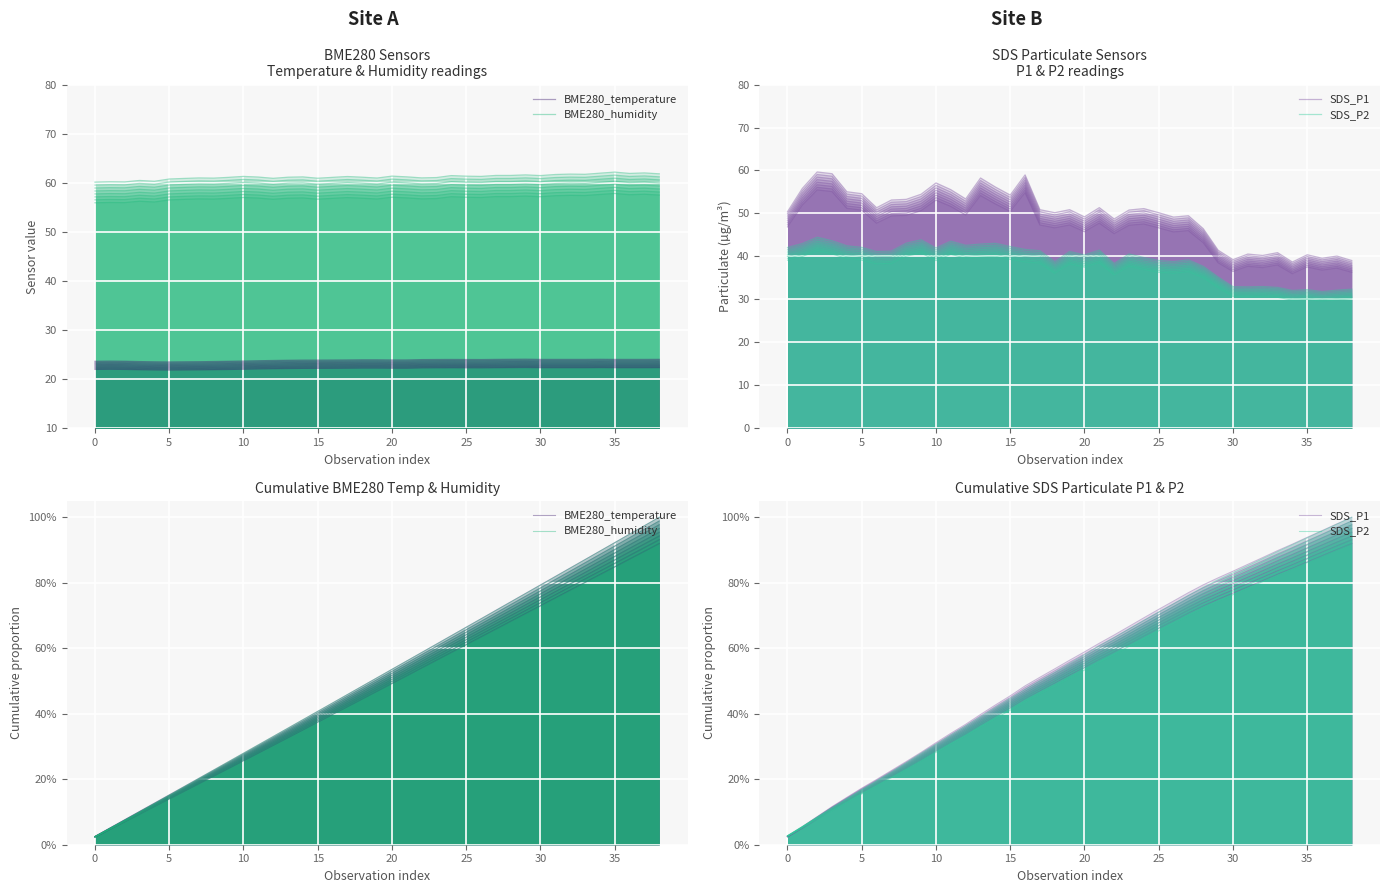

Which series has the largest total across all categories?

SDS_P1